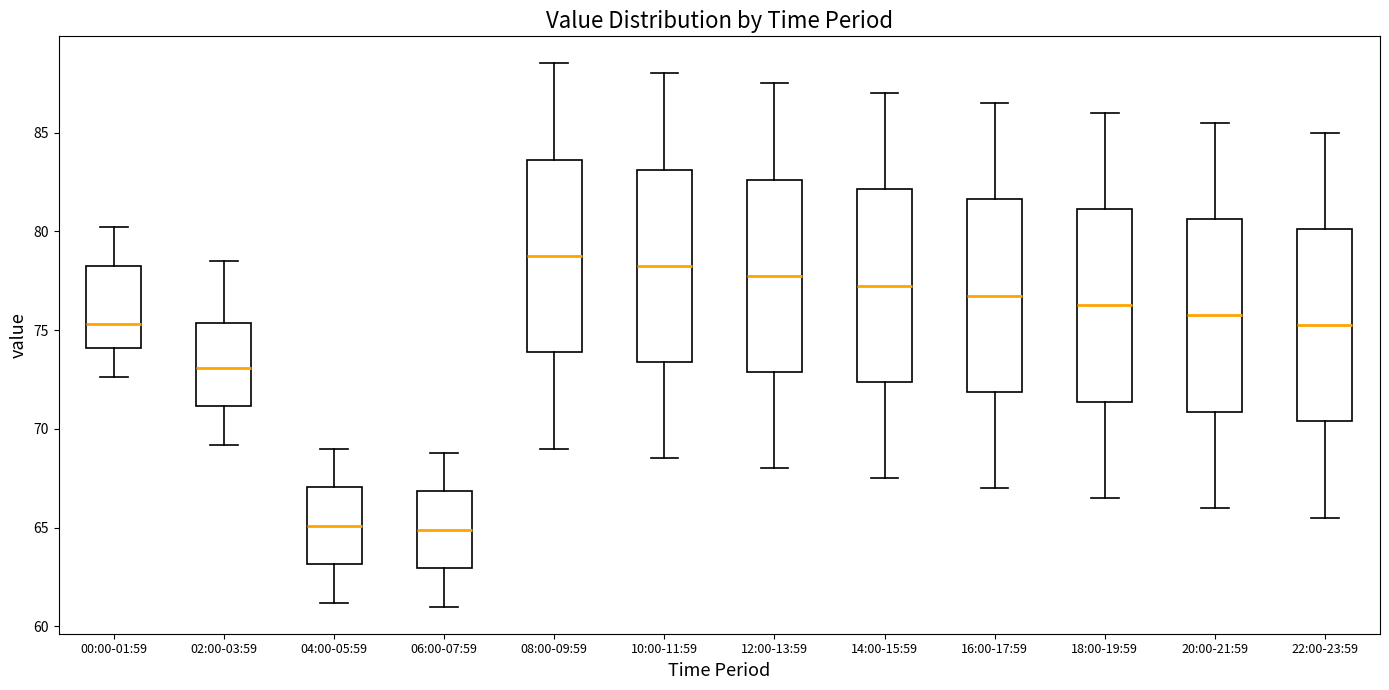

Reading left to right, read every box against the y-axis: the position of its median line, the range the box covers, and the ends of its whiskers. The values are not printed on the chart, so give them approximately, as read against the axis.

00:00-01:59: median 75.5, box 74.0 to 78.0, whiskers 72.5 to 80.0
02:00-03:59: median 73.0, box 71.0 to 75.5, whiskers 69.0 to 78.5
04:00-05:59: median 65.0, box 63.0 to 67.0, whiskers 61.0 to 69.0
06:00-07:59: median 65.0, box 63.0 to 67.0, whiskers 61.0 to 69.0
08:00-09:59: median 79.0, box 74.0 to 83.5, whiskers 69.0 to 88.5
10:00-11:59: median 78.5, box 73.5 to 83.0, whiskers 68.5 to 88.0
12:00-13:59: median 78.0, box 73.0 to 82.5, whiskers 68.0 to 87.5
14:00-15:59: median 77.5, box 72.5 to 82.0, whiskers 67.5 to 87.0
16:00-17:59: median 77.0, box 72.0 to 81.5, whiskers 67.0 to 86.5
18:00-19:59: median 76.5, box 71.5 to 81.0, whiskers 66.5 to 86.0
20:00-21:59: median 76.0, box 71.0 to 80.5, whiskers 66.0 to 85.5
22:00-23:59: median 75.5, box 70.5 to 80.0, whiskers 65.5 to 85.0